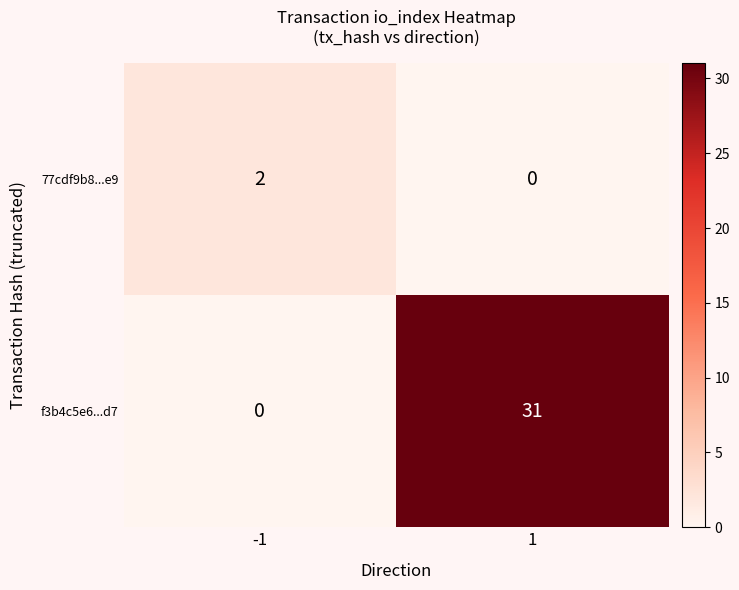

What is the greatest value displayed?

31